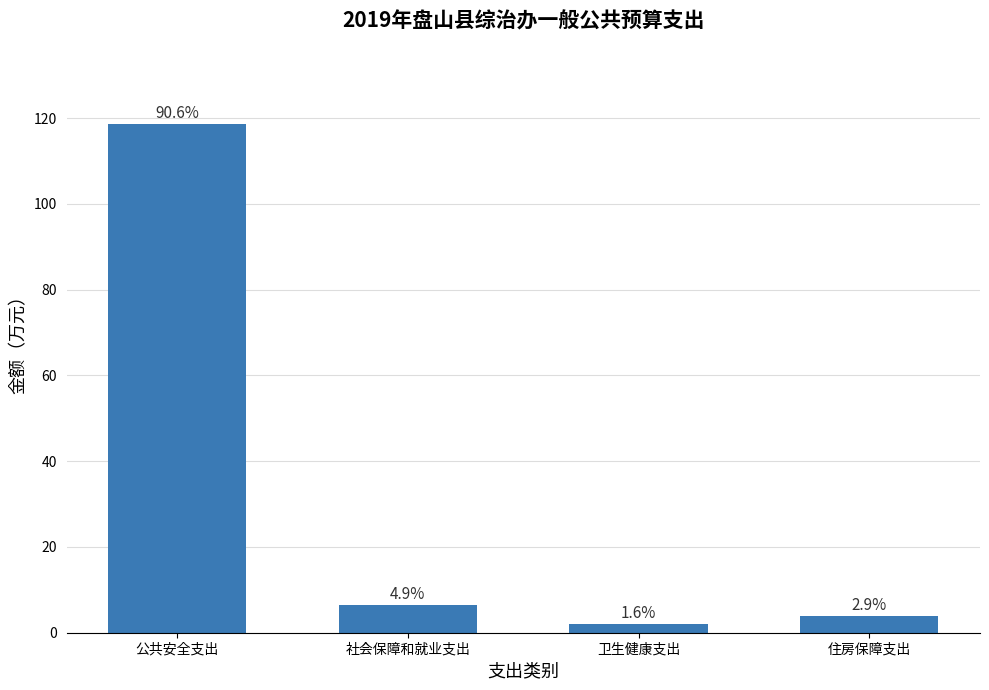

What is the smallest value displayed?

2.1